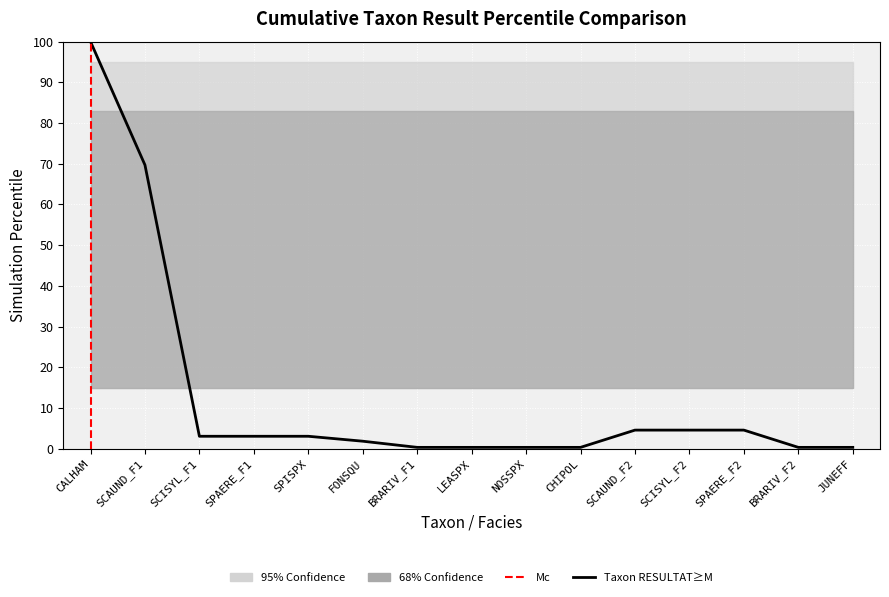

How many lines are shown in the chart?

1